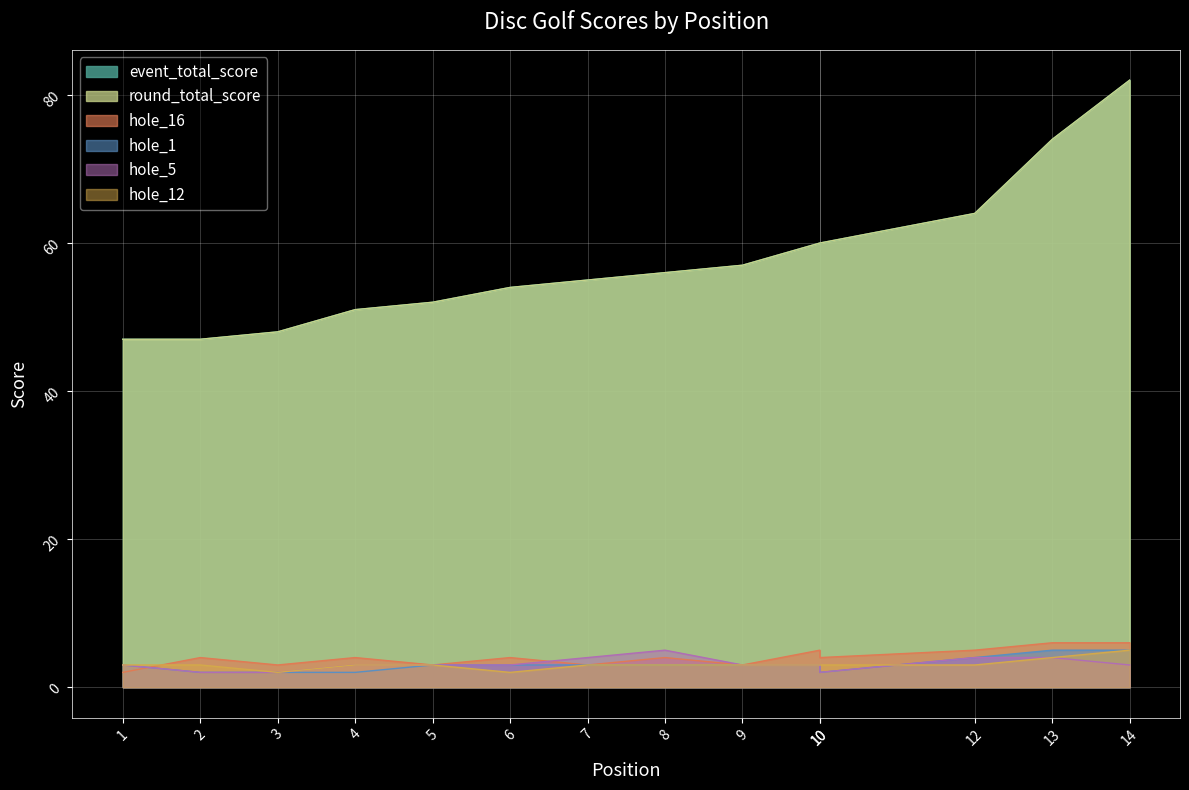

True or false: event_total_score and hole_5 cross at least once.

False